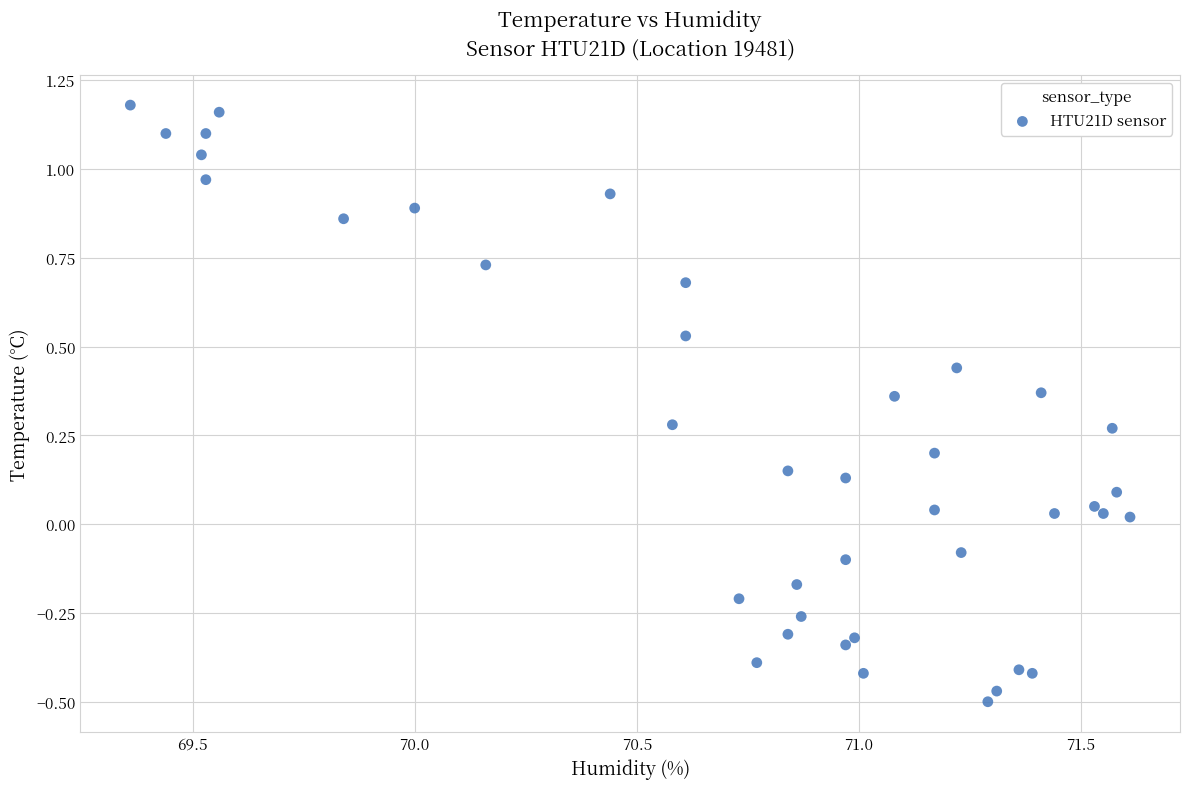

What is the range of Y values (max minus min)?

1.7